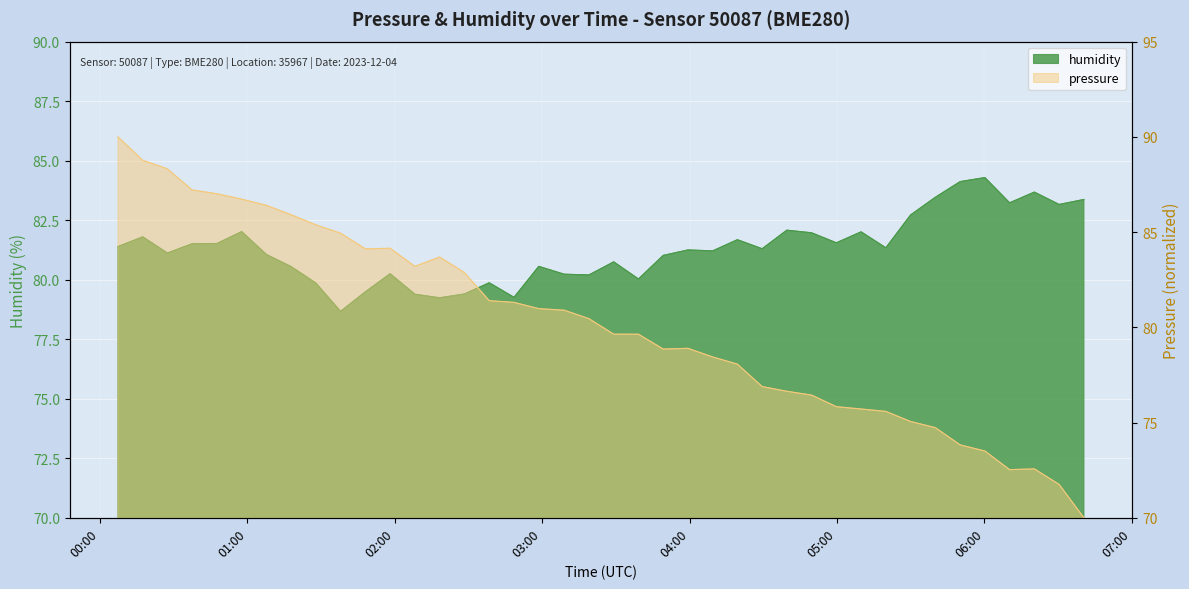

The humidity series shows 118.0 at 2023-12-04T00:37:34. True or false?

False